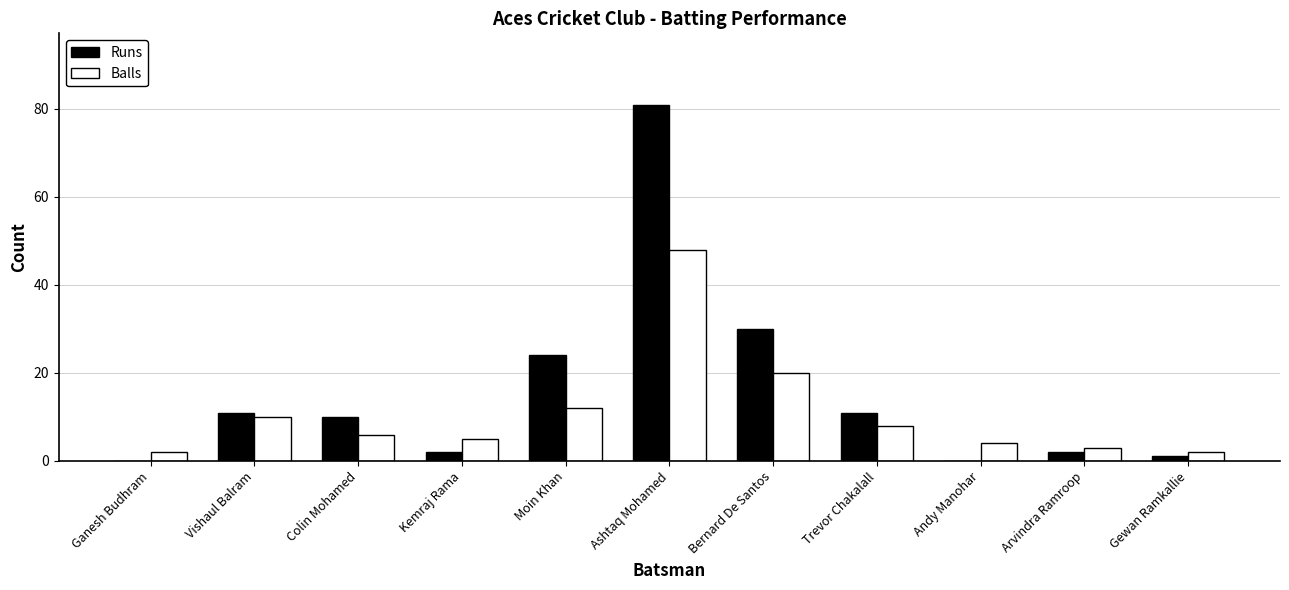

What is the sum of the Runs values at Ganesh Budhram and Vishaul Balram?

11